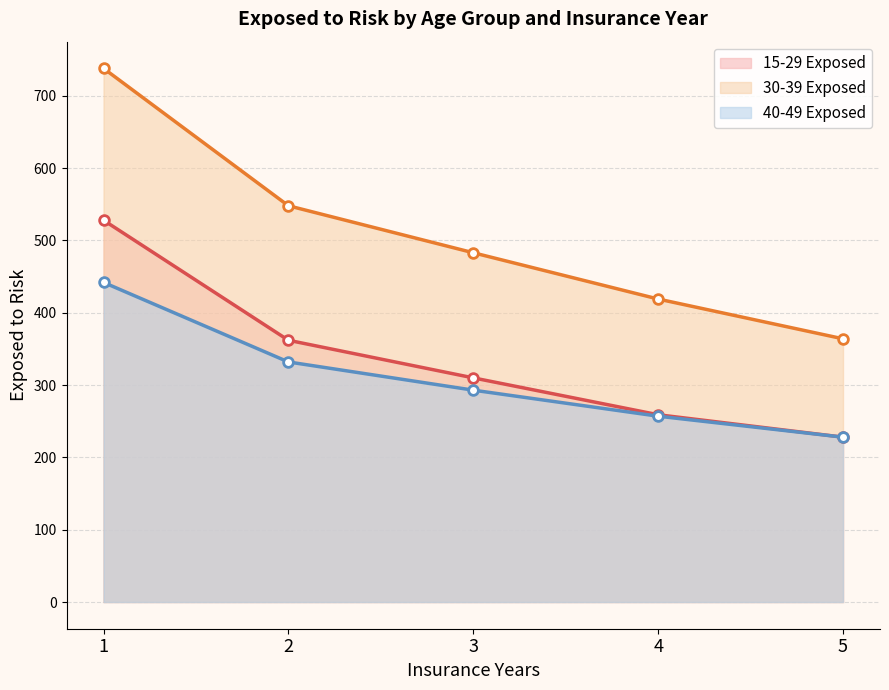

How many 40-49 Exposed values are between 257 and 332?

3